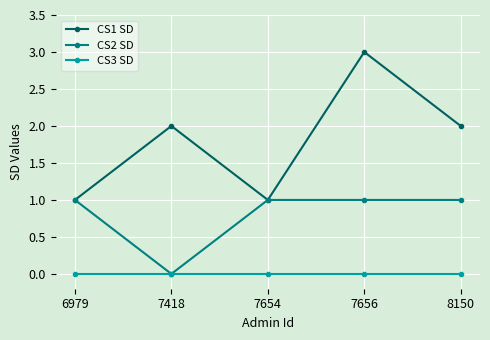

What is the sum of all CS2 SD values?

4